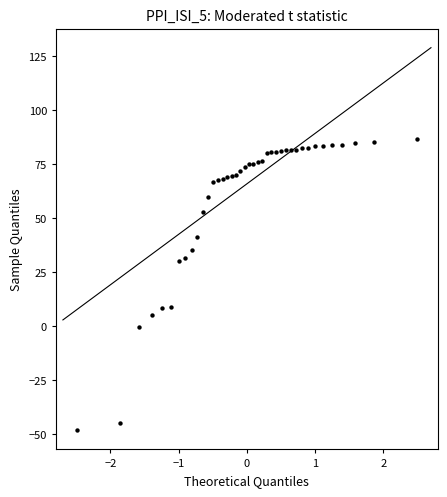

What is the range of X values (max minus min)?

5.0